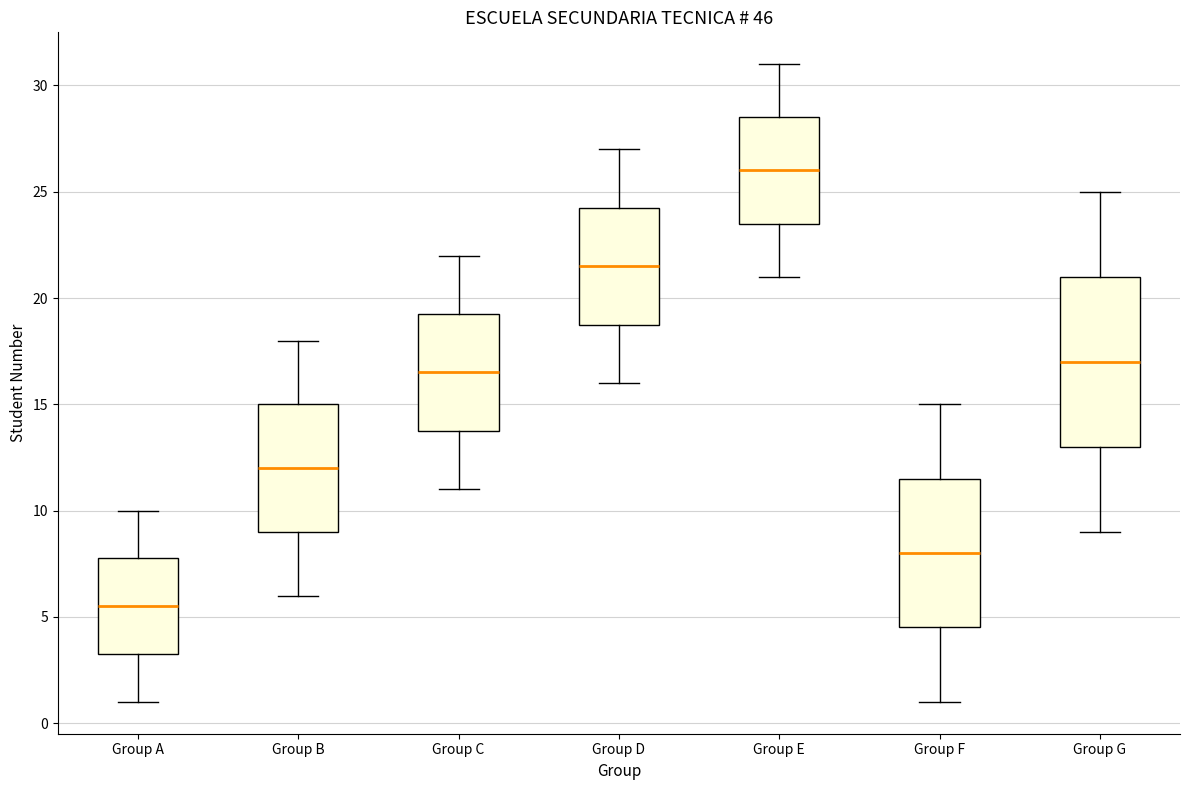

Which box's median line is the lowest?

Group A